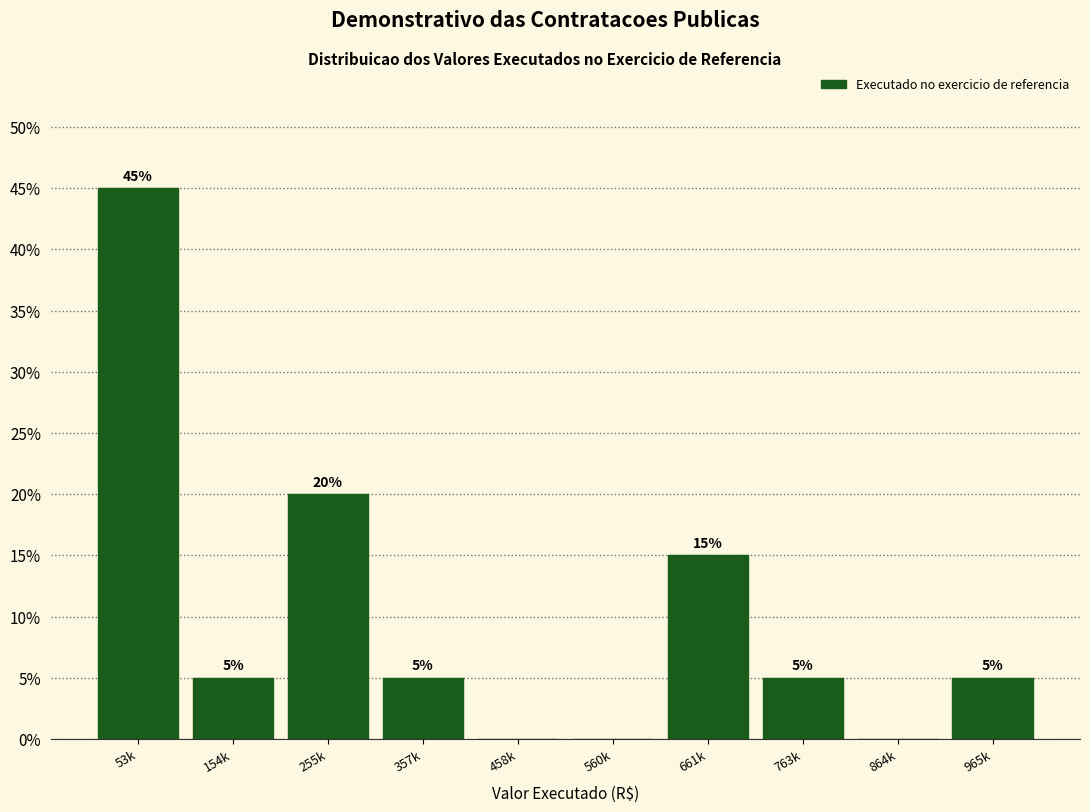

Reading right to left, transcribe all the data shown in this chart.

965k=5	864k=0	763k=5	661k=15	560k=0	458k=0	357k=5	255k=20	154k=5	53k=45